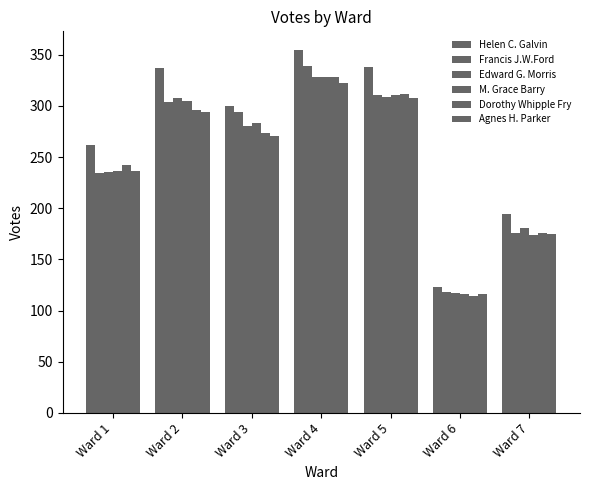

Rank the categories by M. Grace Barry value from lowest to highest.

Ward 6, Ward 7, Ward 1, Ward 3, Ward 2, Ward 5, Ward 4